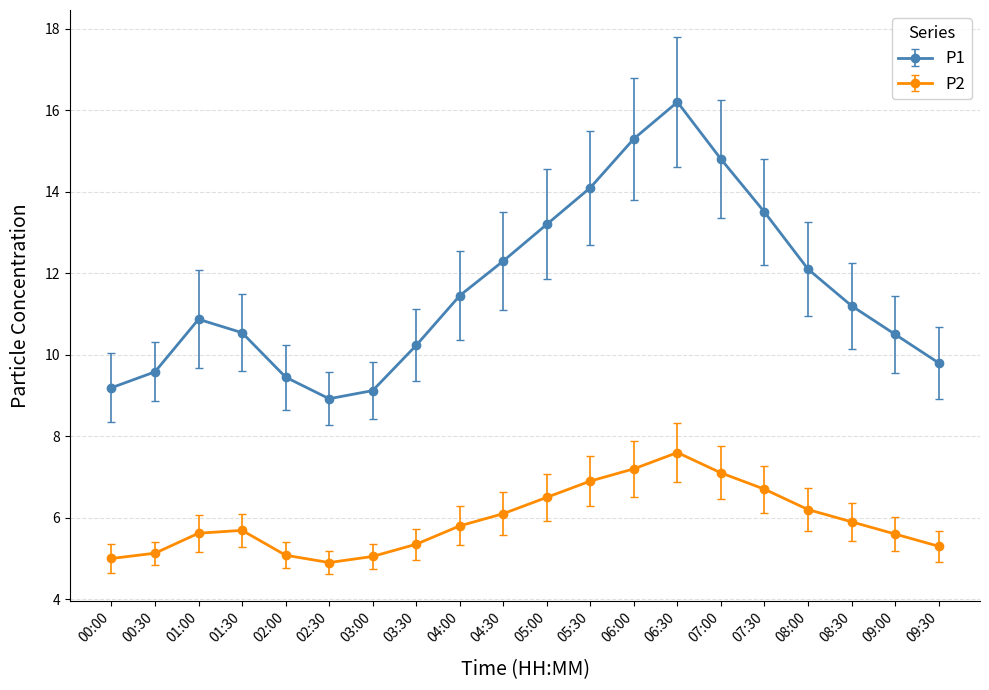

True or false: P2 has more than 1 interior local peaks.

True